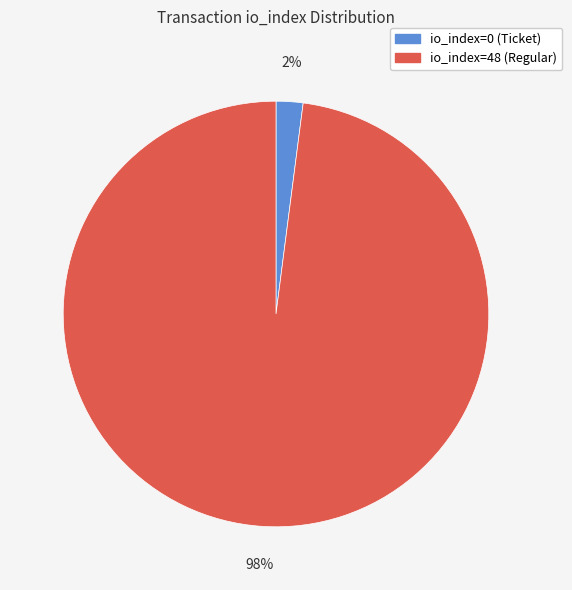

Does any single category account for the majority?

Yes